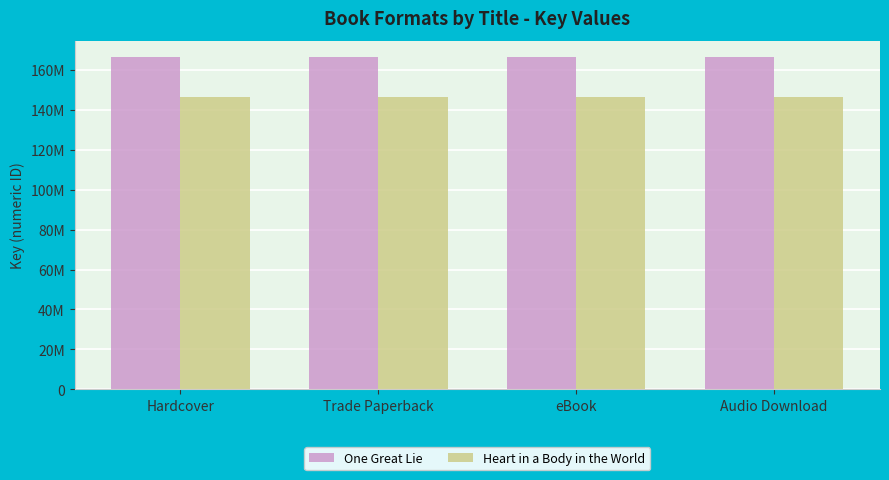

What is the sum of all One Great Lie values?

665501980